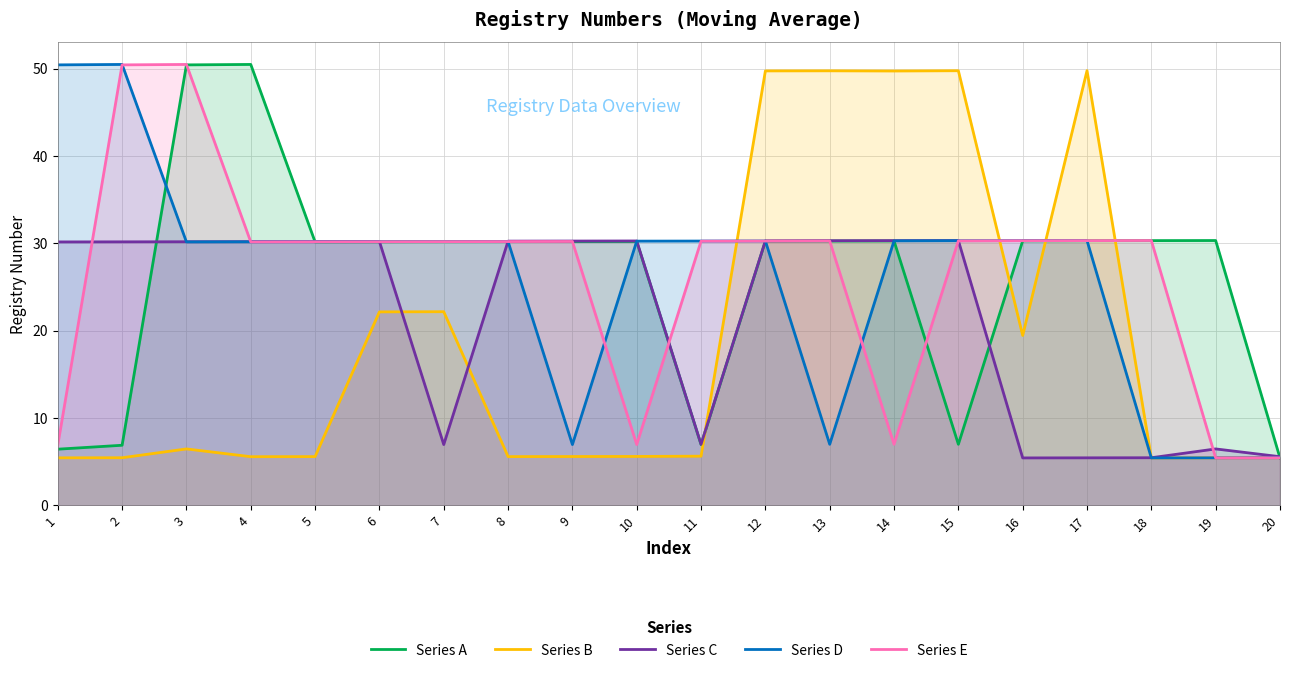

What is the sum of all Series D values?

524.3